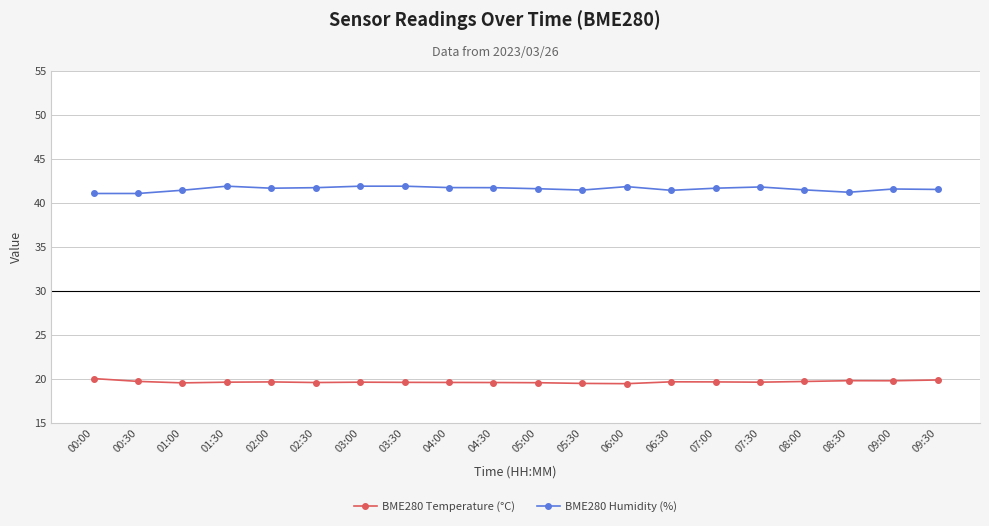

What is the difference between the maximum and minimum values in the BME280 Temperature (°C) series?

0.6